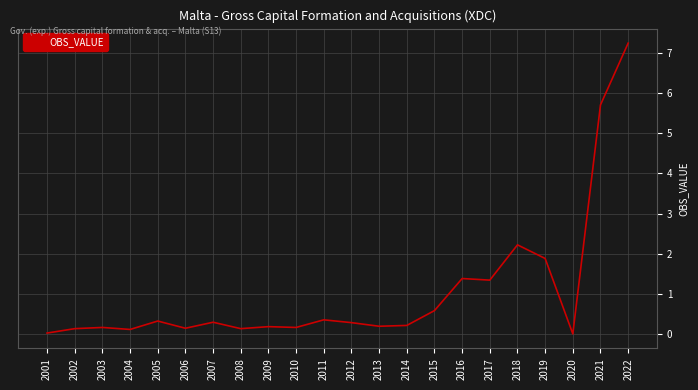

True or false: the data shows 3.3 at 2019.

False